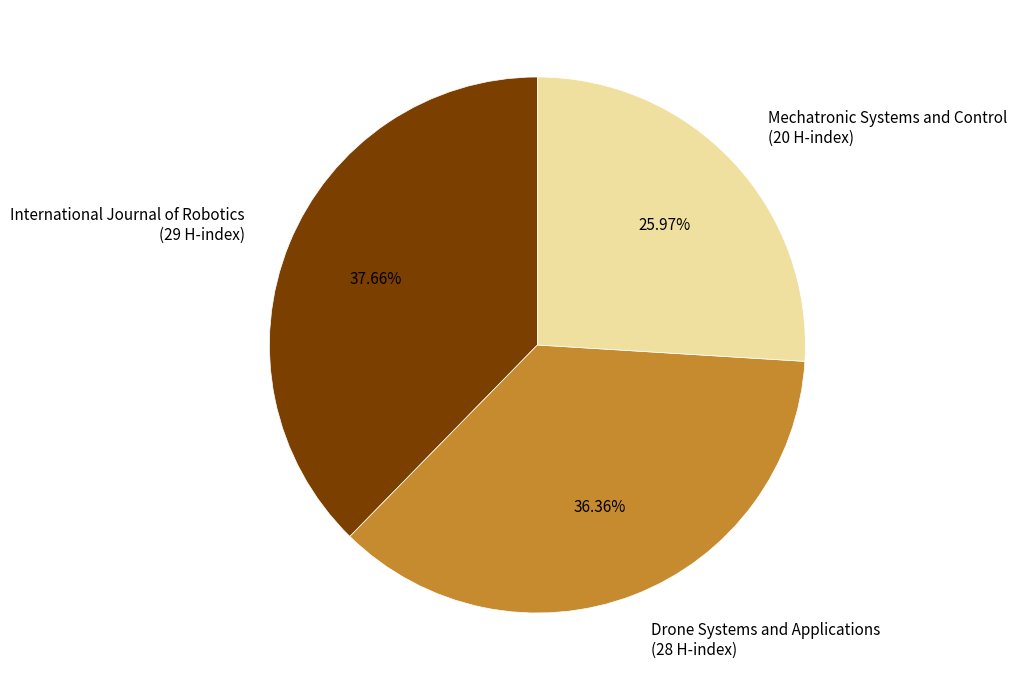

Which category has the smallest portion of the pie?

Mechatronic Systems and Control (20 H-index)